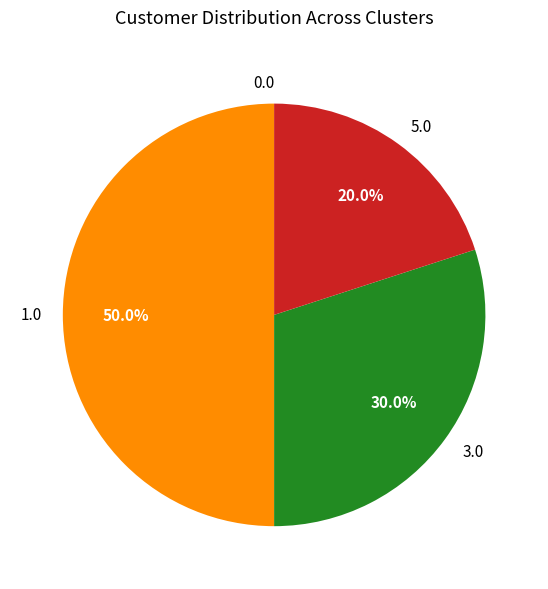

What is the ratio of the value at 5.0 to the value at 1.0?

0.4